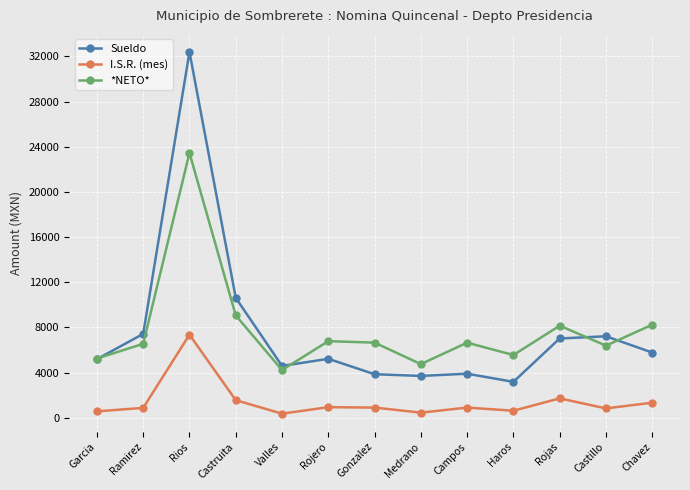

What is the difference between the maximum and minimum values in the *NETO* series?

19222.5